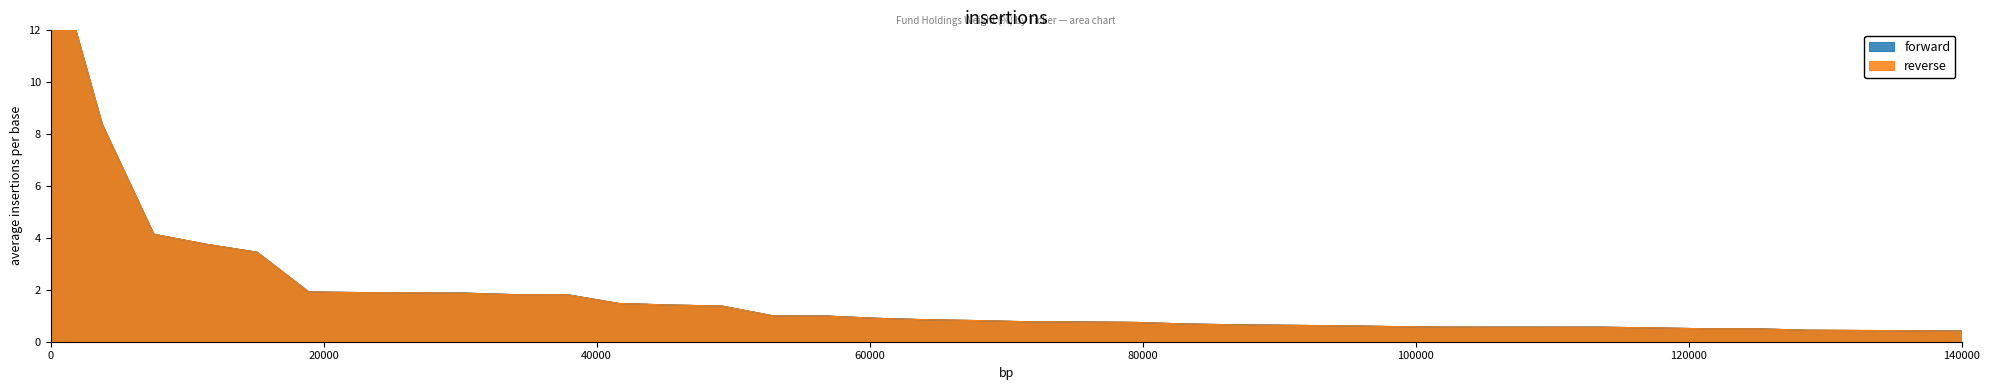

How many categories are shown in the chart?

38